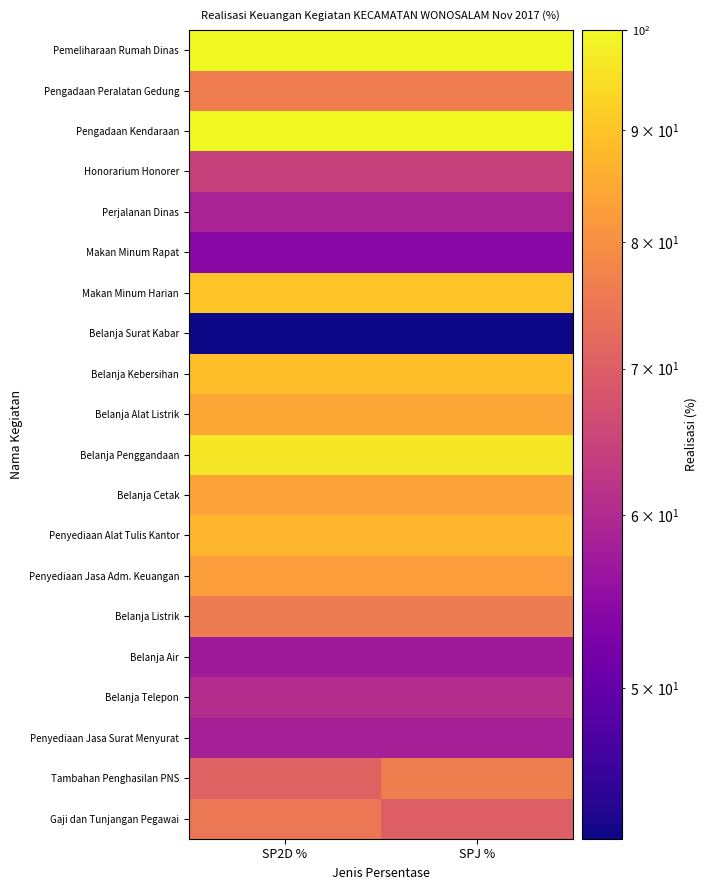

Which has a higher value, SP2D % or SPJ %?

SP2D %